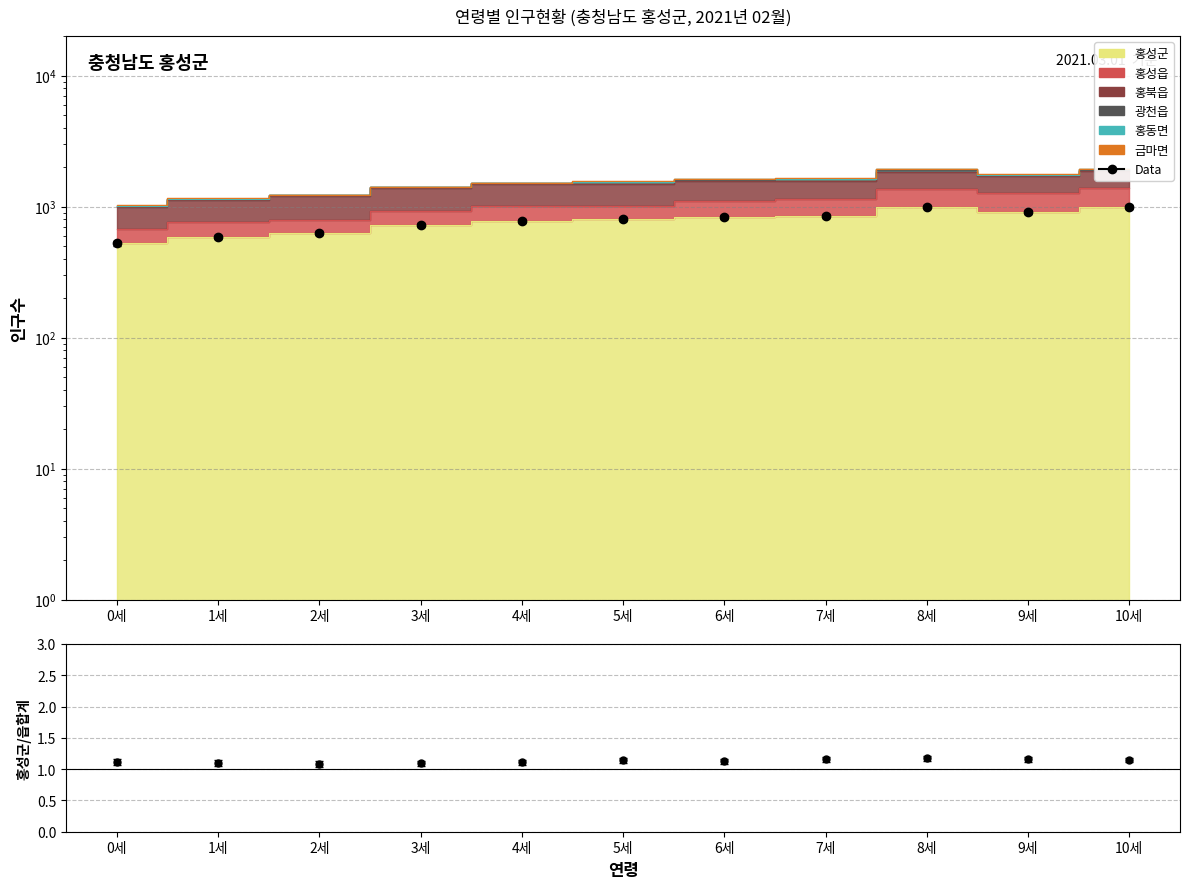

At which label is 홍성군/읍계 closest to 1?

2세